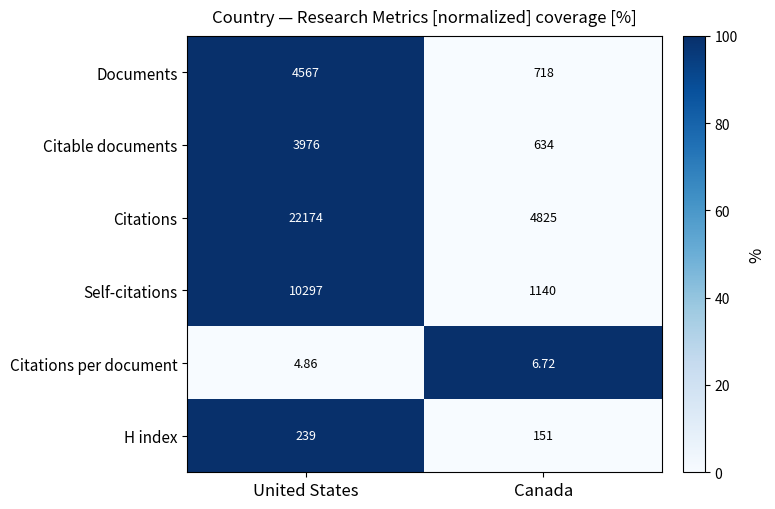

How many series are shown in this chart?

6